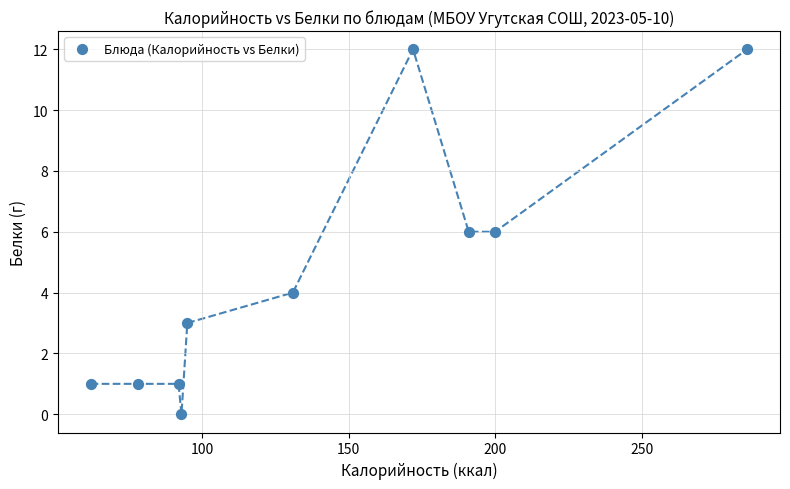

What is the range of Y values (max minus min)?

12